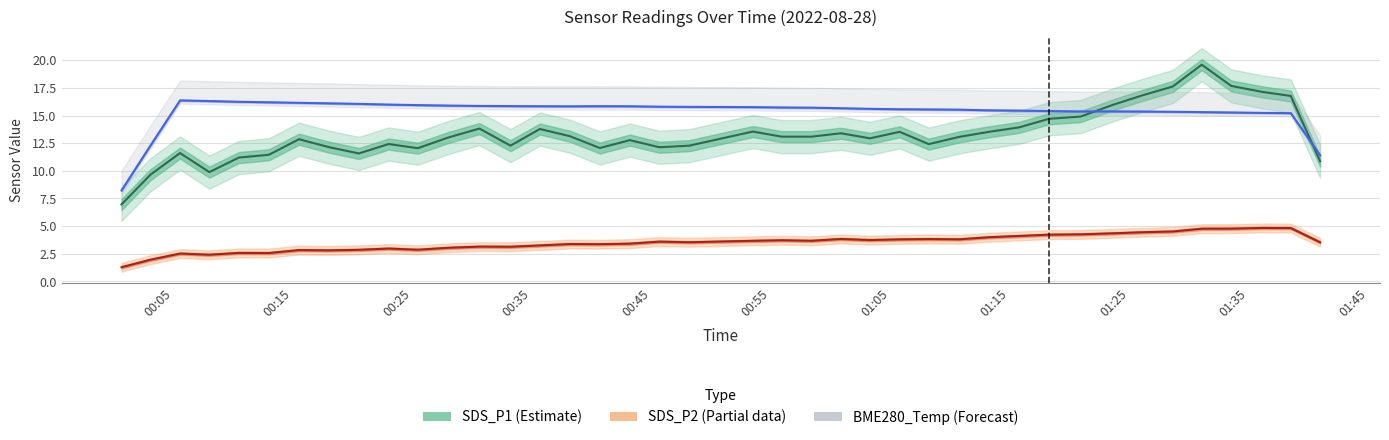

Which series changed the most between 4 and 11?

BME280_temperature